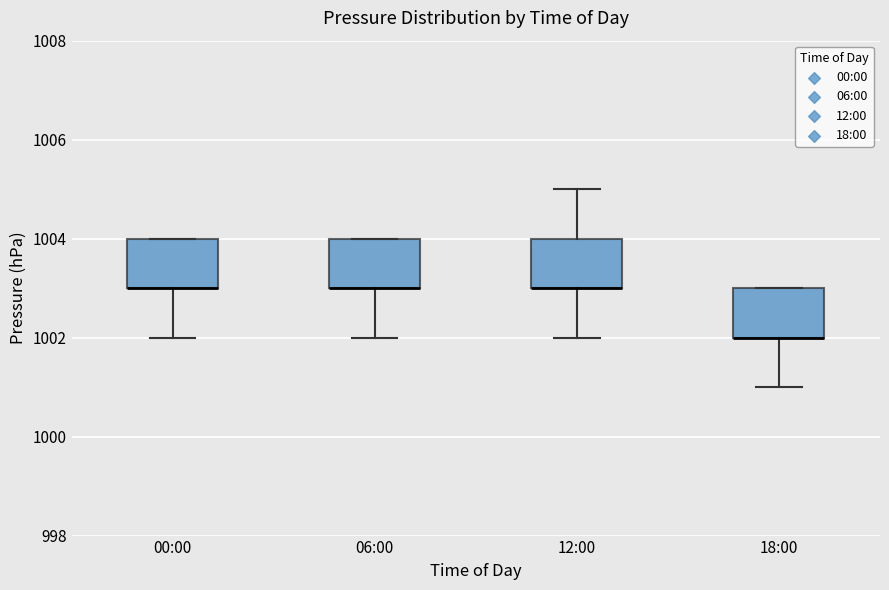

Reading left to right, read every box against the y-axis: the position of its median line, the range the box covers, and the ends of its whiskers. The values are not printed on the chart, so give them approximately, as read against the axis.

00:00: median 1003 (drawn on the box's lower edge), box 1003 to 1004, whiskers 1002 to 1004
06:00: median 1003 (drawn on the box's lower edge), box 1003 to 1004, whiskers 1002 to 1004
12:00: median 1003 (drawn on the box's lower edge), box 1003 to 1004, whiskers 1002 to 1005
18:00: median 1002 (drawn on the box's lower edge), box 1002 to 1003, whiskers 1001 to 1003